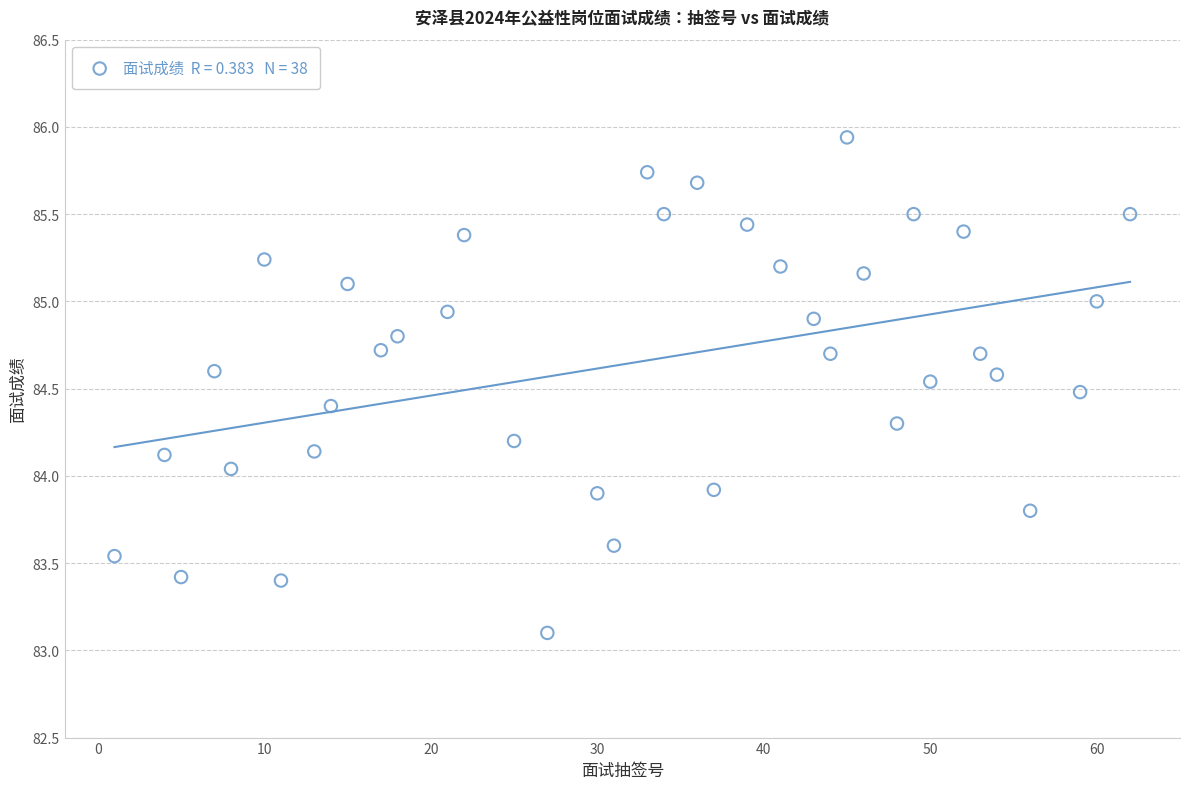

What is the range of X values (max minus min)?

61.0